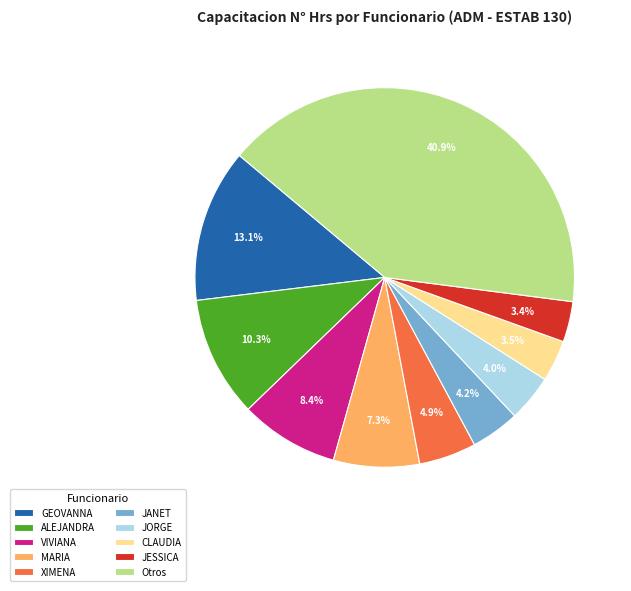

Count the number of slices in the pie.

10